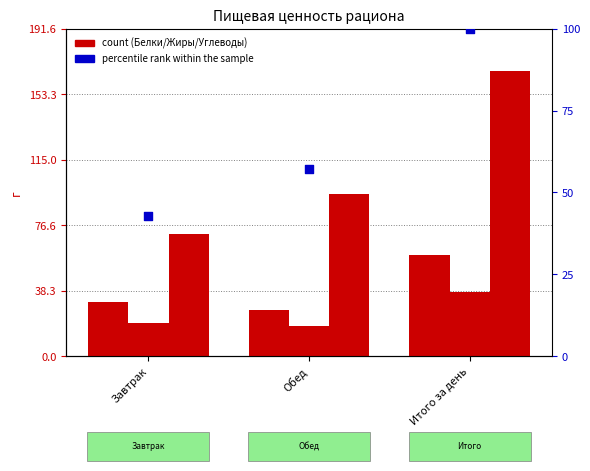

Is the value of Белки at Завтрак greater than the value of Жиры at Обед?

Yes